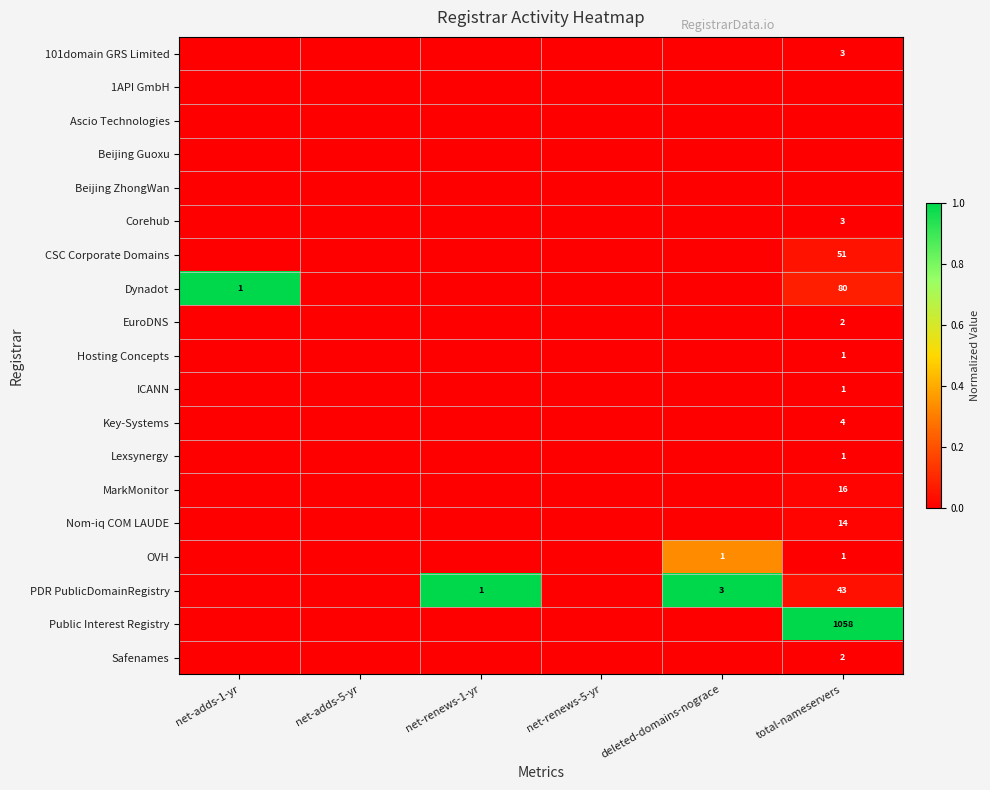

True or false: Key-Systems has a value of 4 at total-nameservers.

True